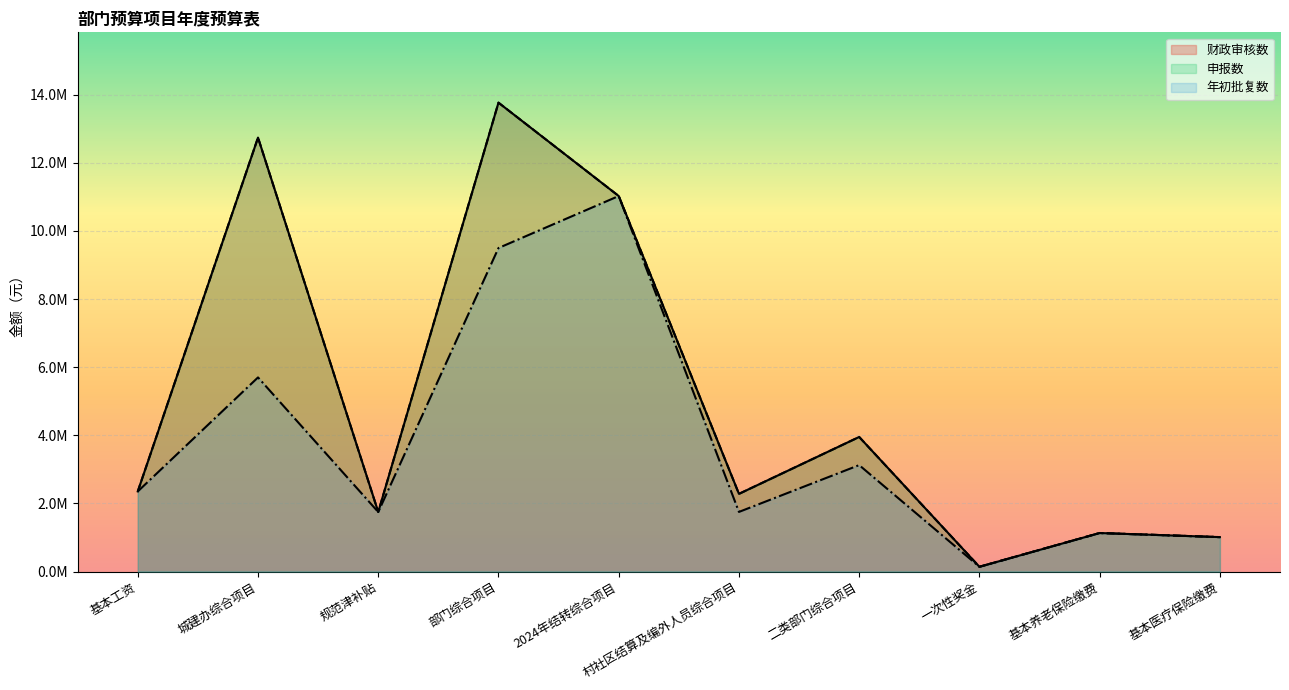

At which category is the sum across all series the highest?

部门综合项目